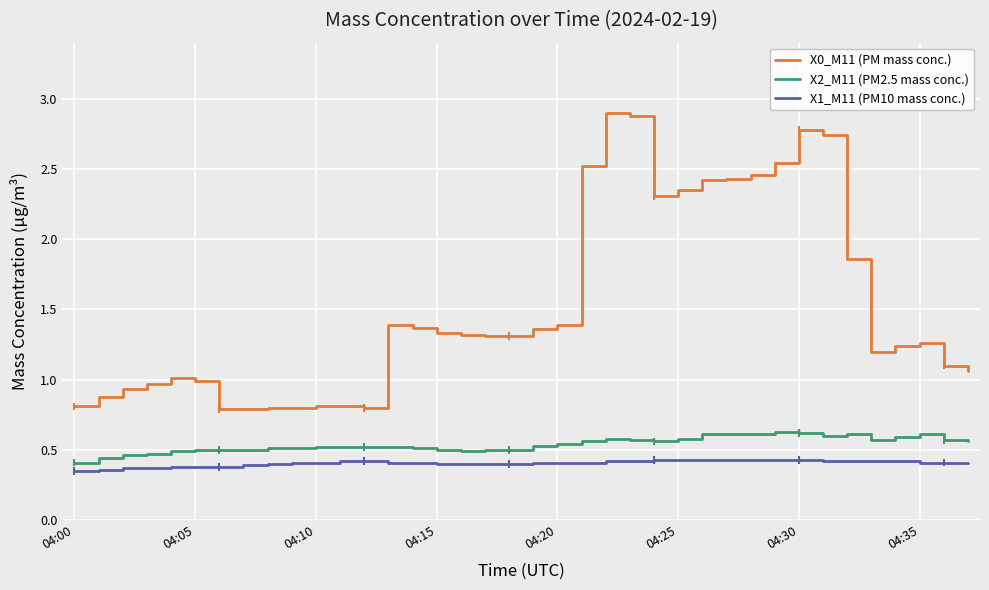

Which series has the largest range (max minus min)?

X0_M11 (PM mass conc.)